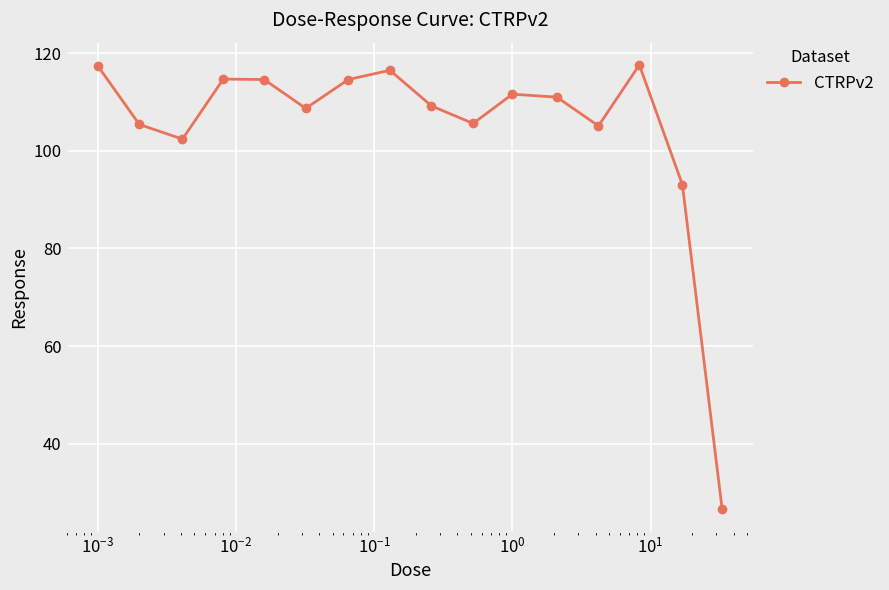

How many lines are shown in the chart?

1